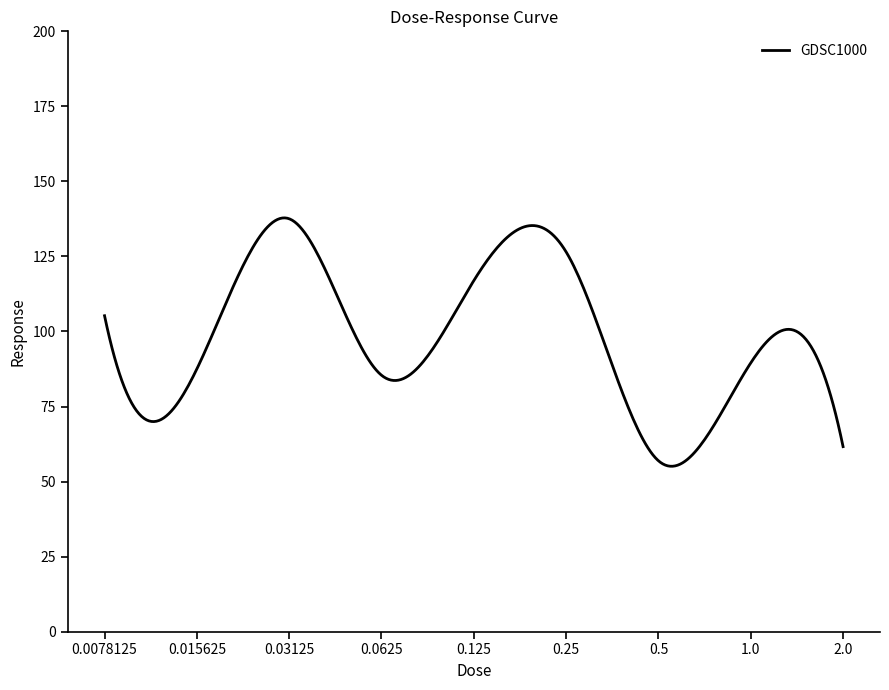

What is the maximum value shown in the chart?

137.8